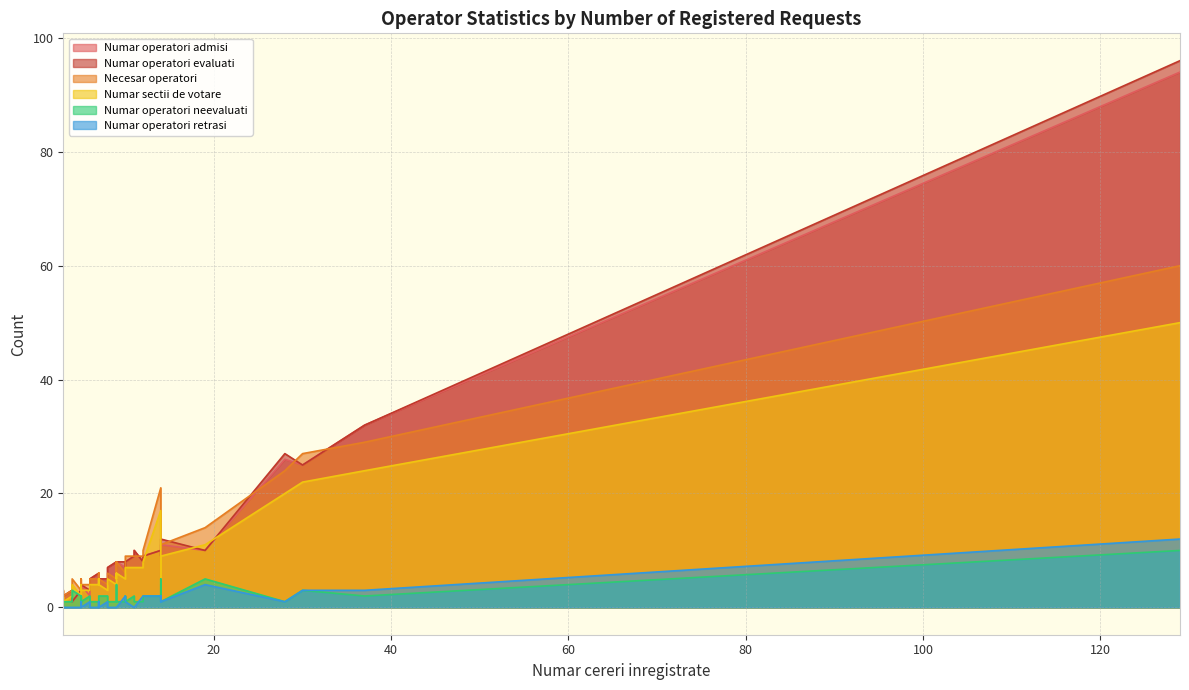

What is the value of the Numar operatori neevaluati point at the 27th from the left?

1